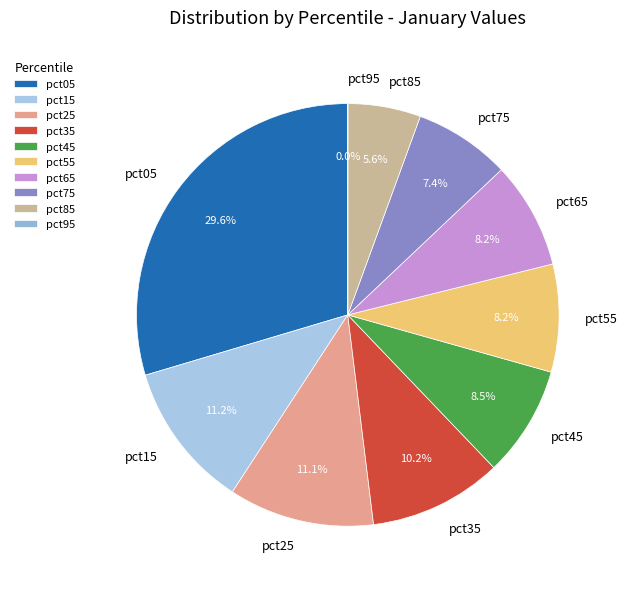

Approximately how many times larger is the value at pct15 compared to pct05?

0.4